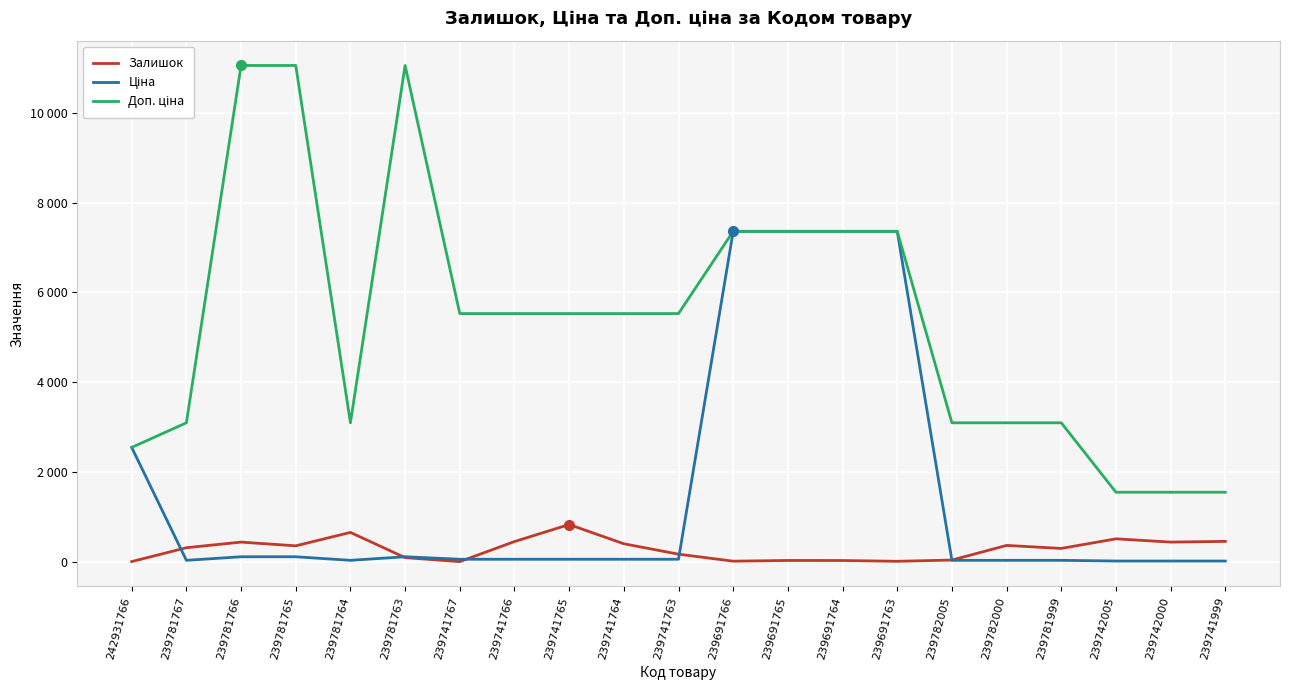

True or false: Доп. ціна and Залишок cross at least once.

False